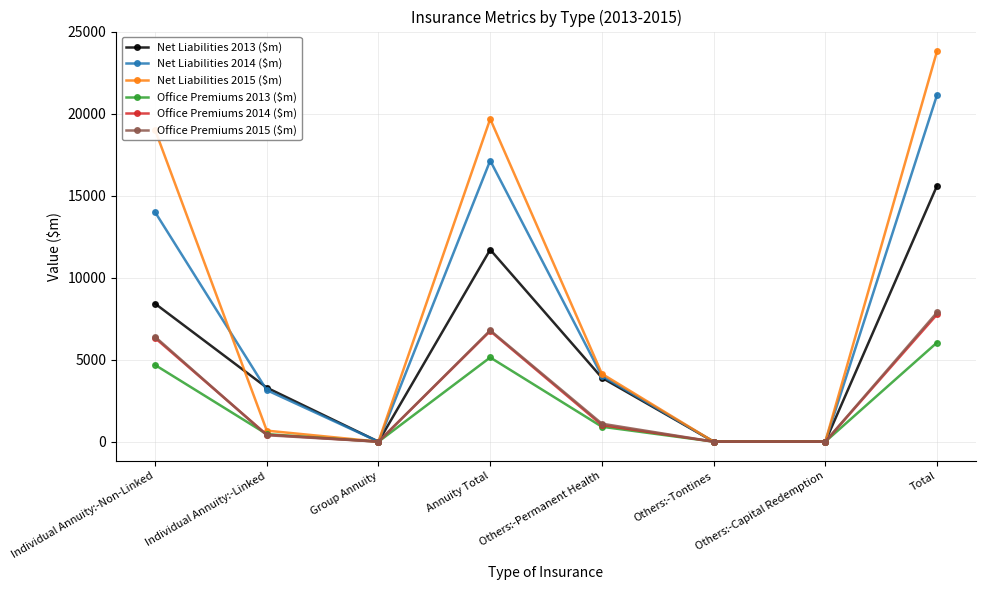

At which category is the sum across all series the highest?

Total